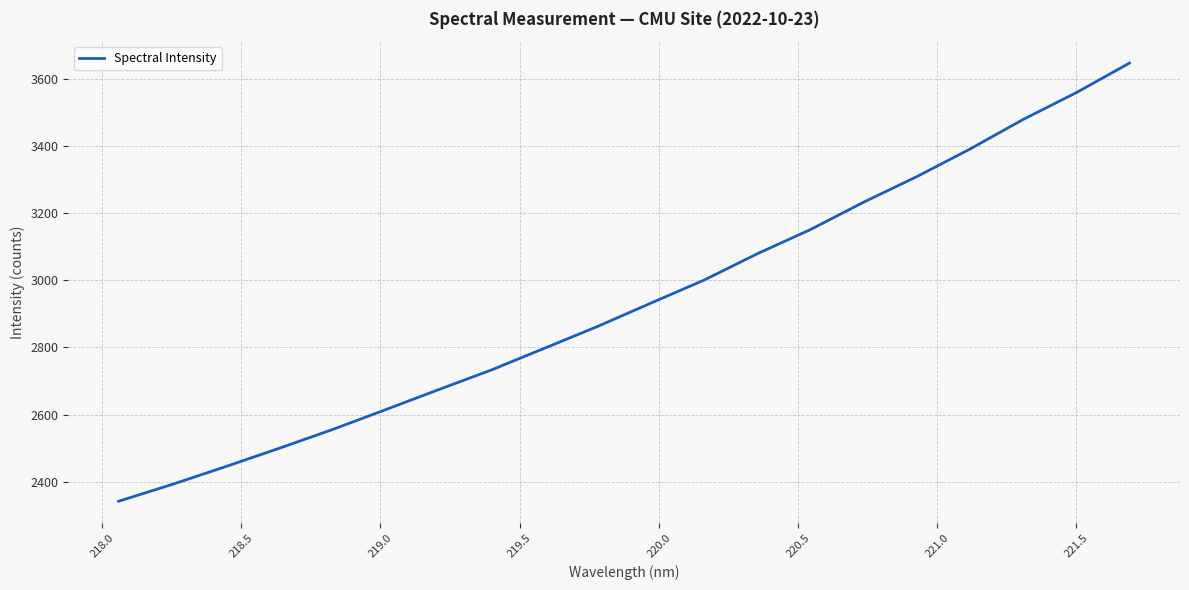

Does the chart display data point markers on the line(s)?

No